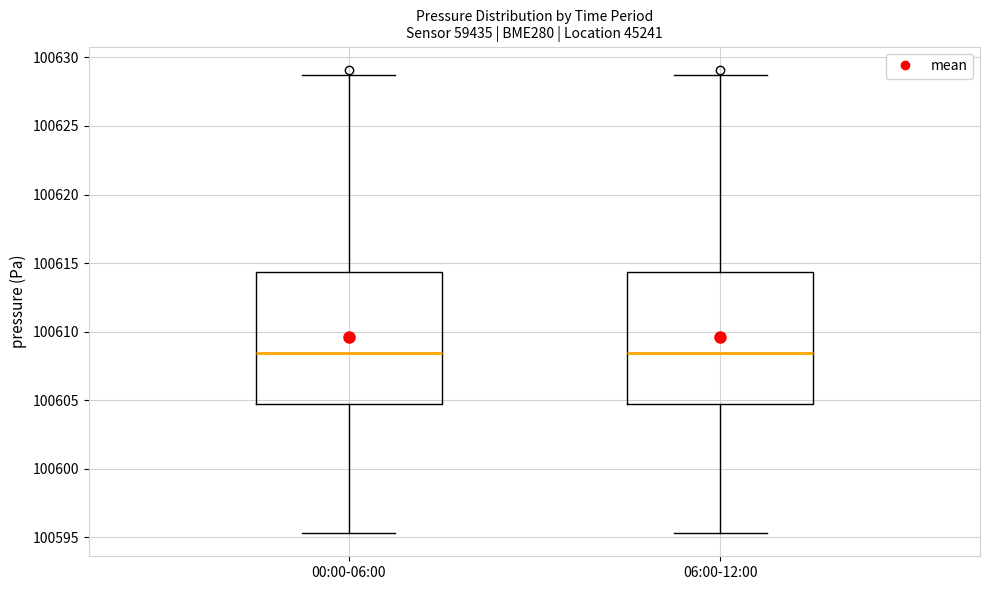

Reading left to right, read every box against the y-axis: the position of its median line, the range the box covers, and the ends of its whiskers. The values are not printed on the chart, so give them approximately, as read against the axis.

00:00-06:00: median 100608.5, box 100604.5 to 100614.5, whiskers 100595.5 to 100629.0
06:00-12:00: median 100608.5, box 100604.5 to 100614.5, whiskers 100595.5 to 100629.0